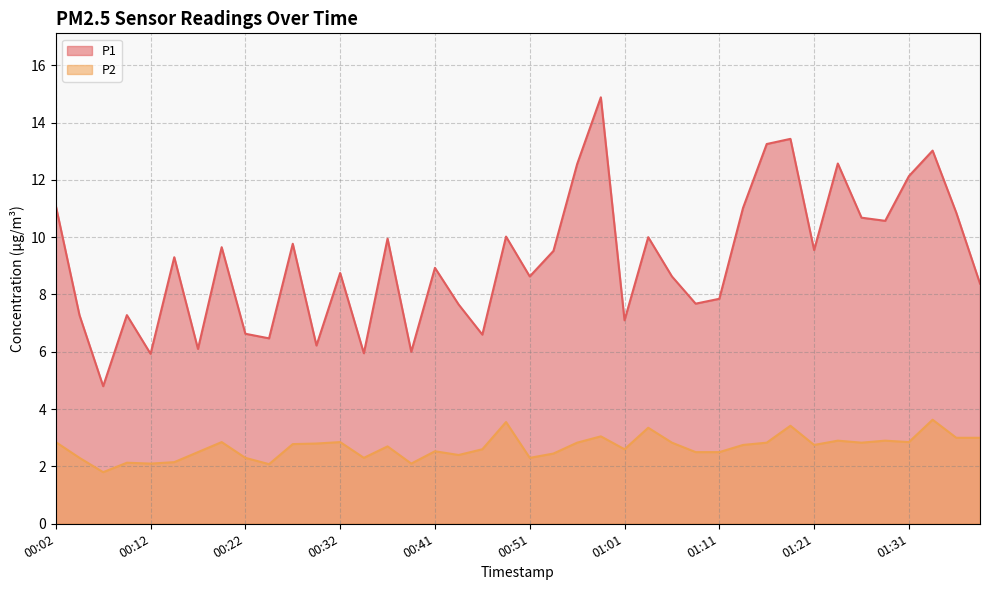

What are all the series names shown in the legend?

P1, P2